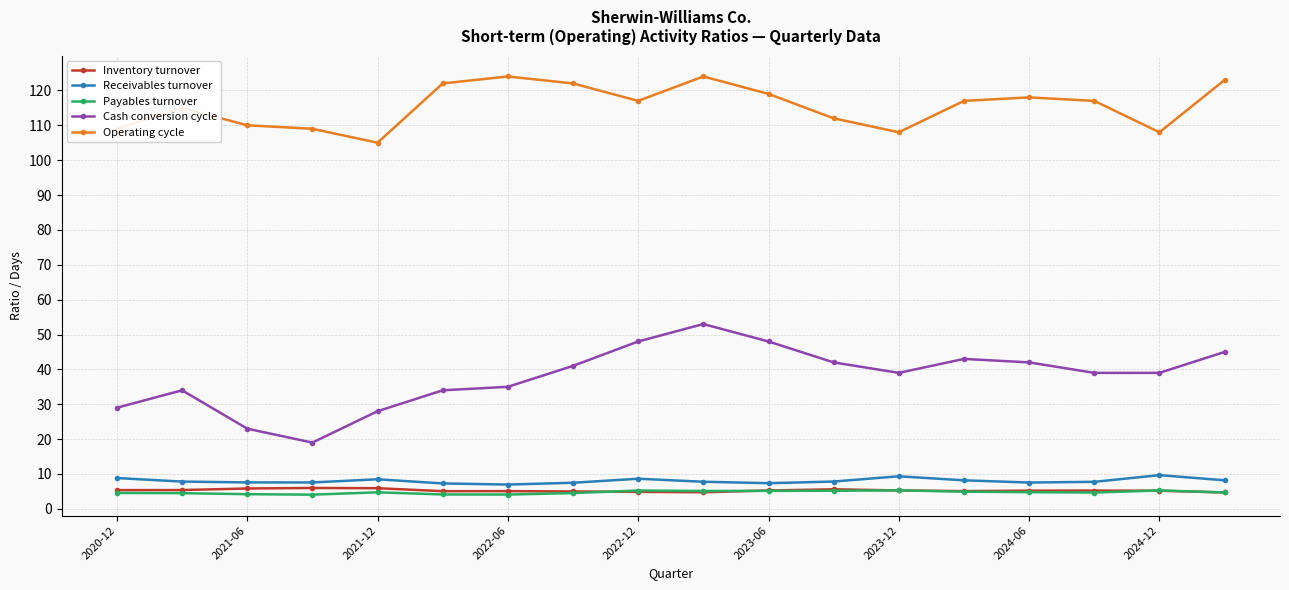

Which series has the largest range (max minus min)?

Cash conversion cycle